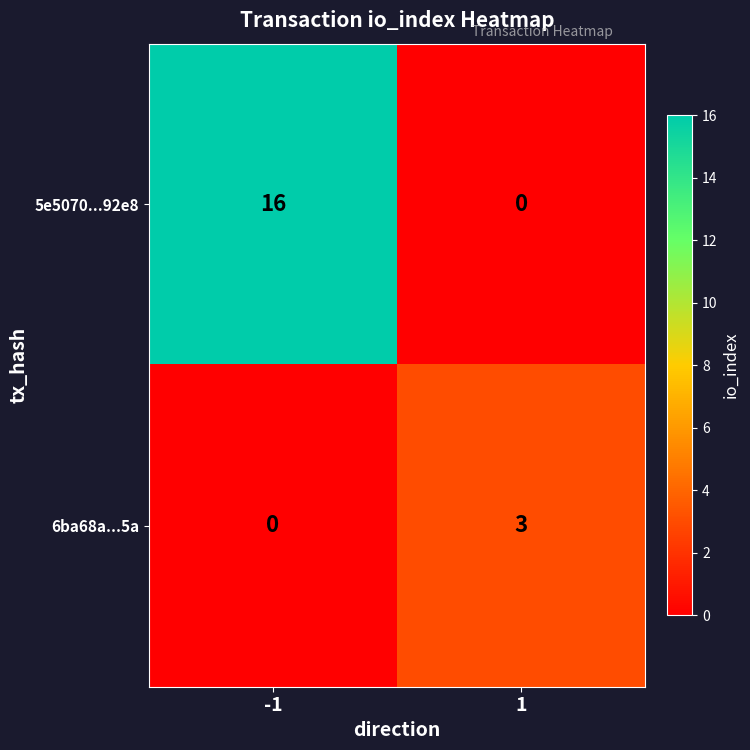

Which series has the largest range (max minus min)?

5e5070...92e8